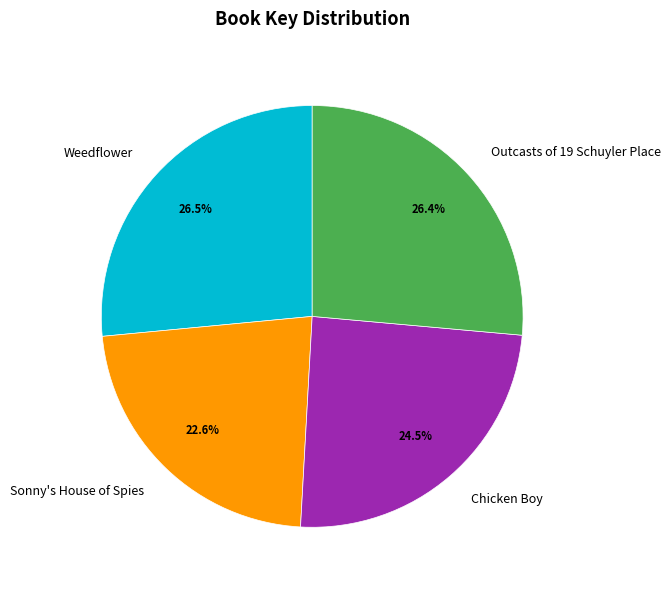

Between Weedflower and Chicken Boy, which is larger?

Weedflower